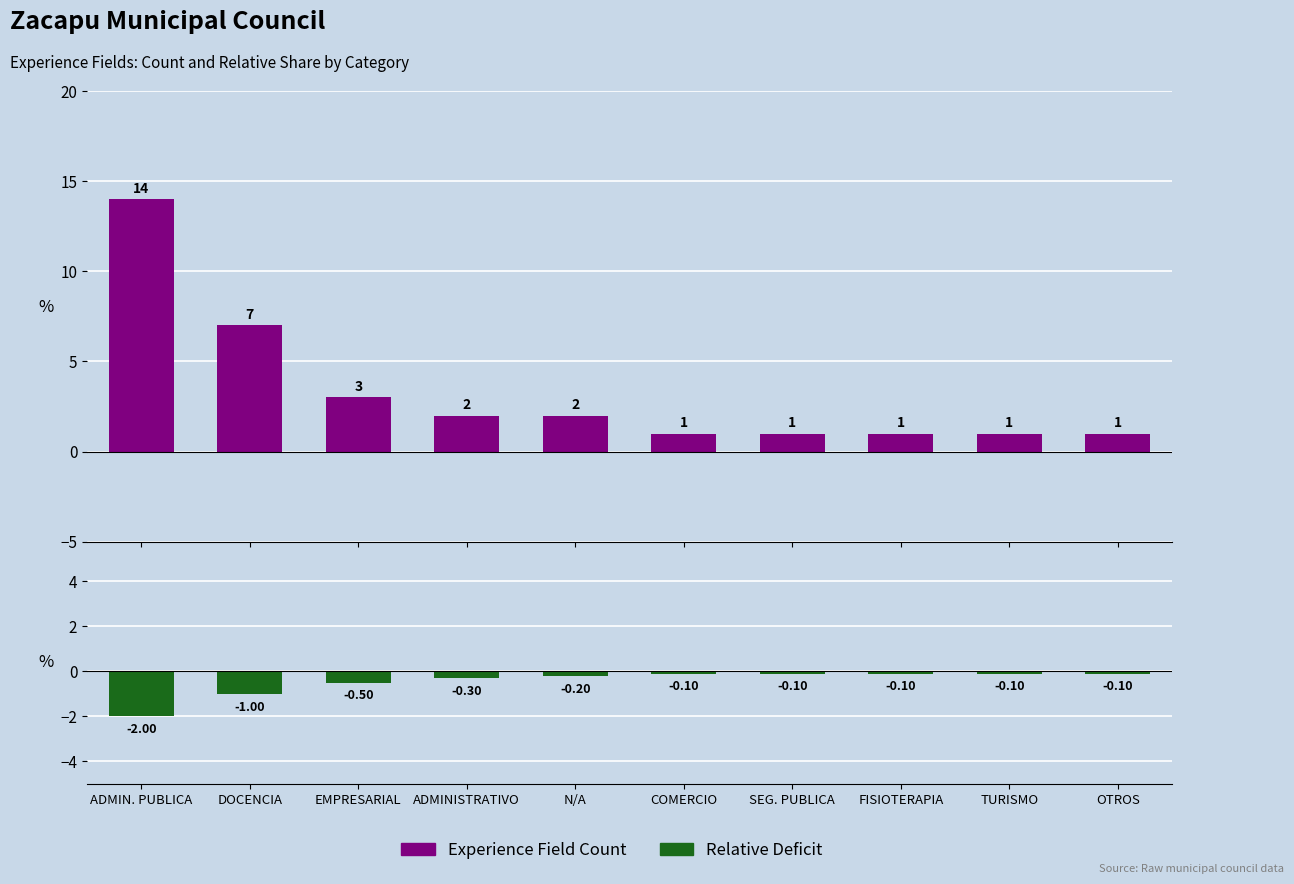

At which label does Experience Field Count reach its minimum?

COMERCIO